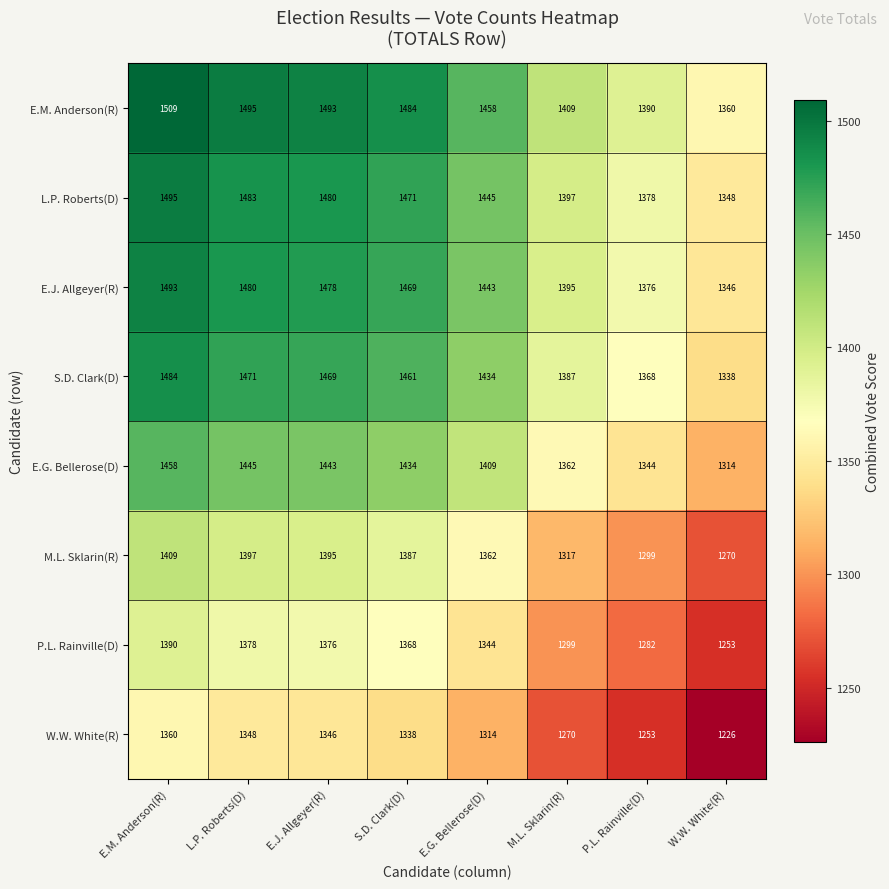

Count the number of data series in this chart.

8